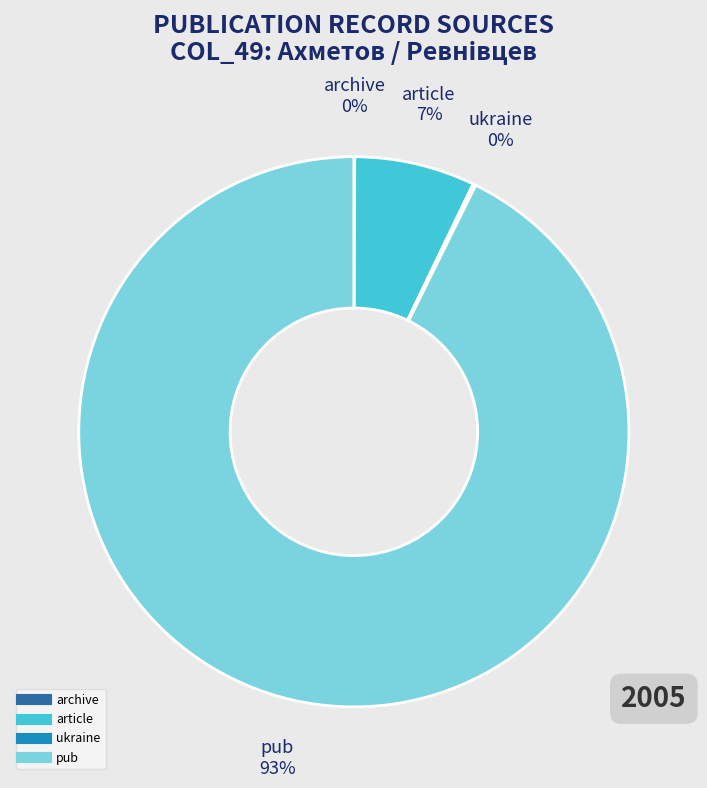

Which category accounts for the majority?

pub